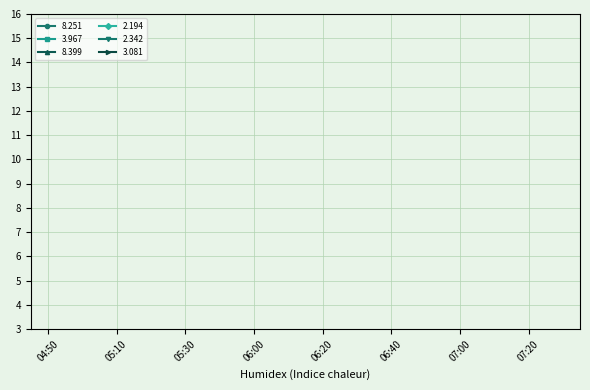

What are all the series names shown in the legend?

  8.251,   3.967,   8.399,   2.194,   2.342,   3.081